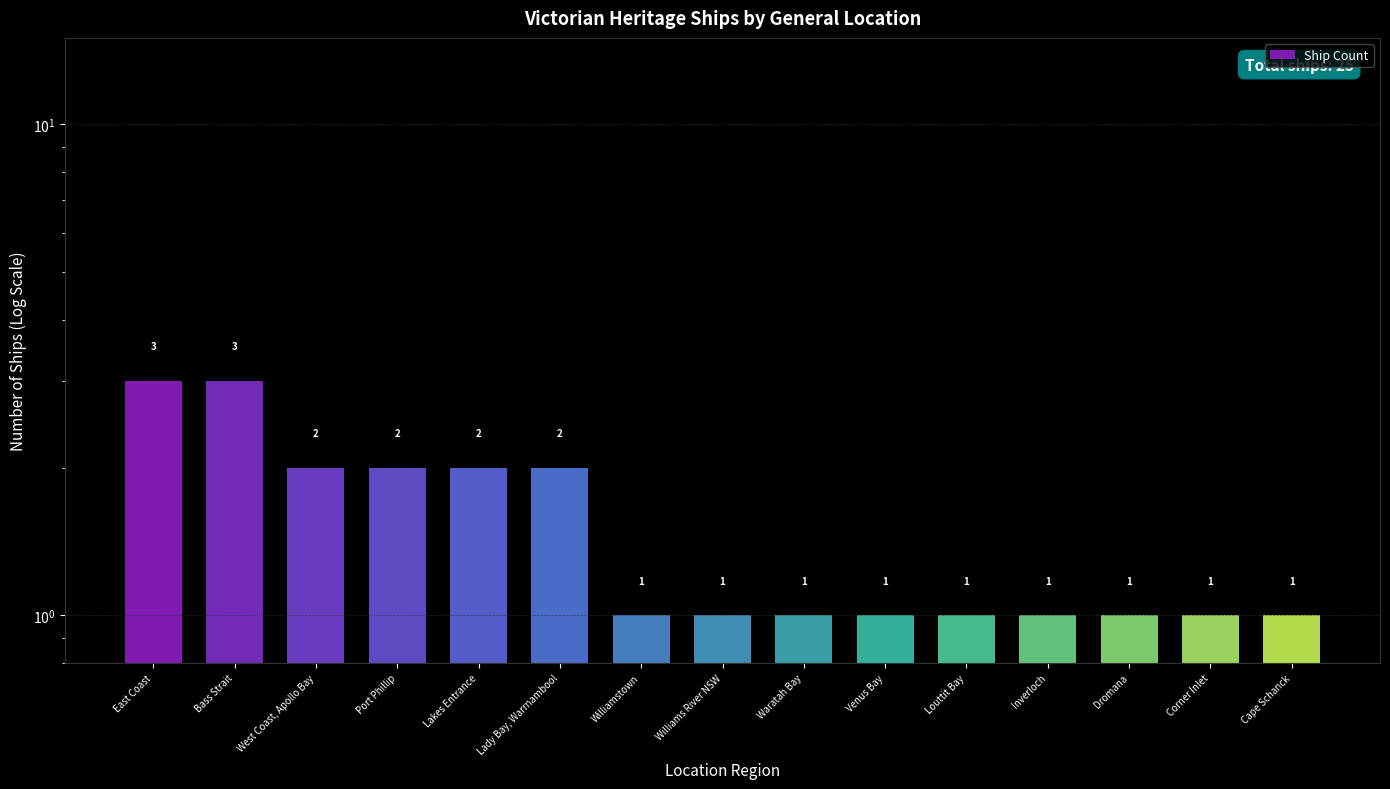

Rank the categories by value from highest to lowest.

East Coast, Bass Strait, West Coast, Apollo Bay, Port Phillip, Lakes Entrance, Lady Bay, Warrnambool, Williamstown, Williams River NSW, Waratah Bay, Venus Bay, Louttit Bay, Inverloch, Dromana, Corner Inlet, Cape Schanck